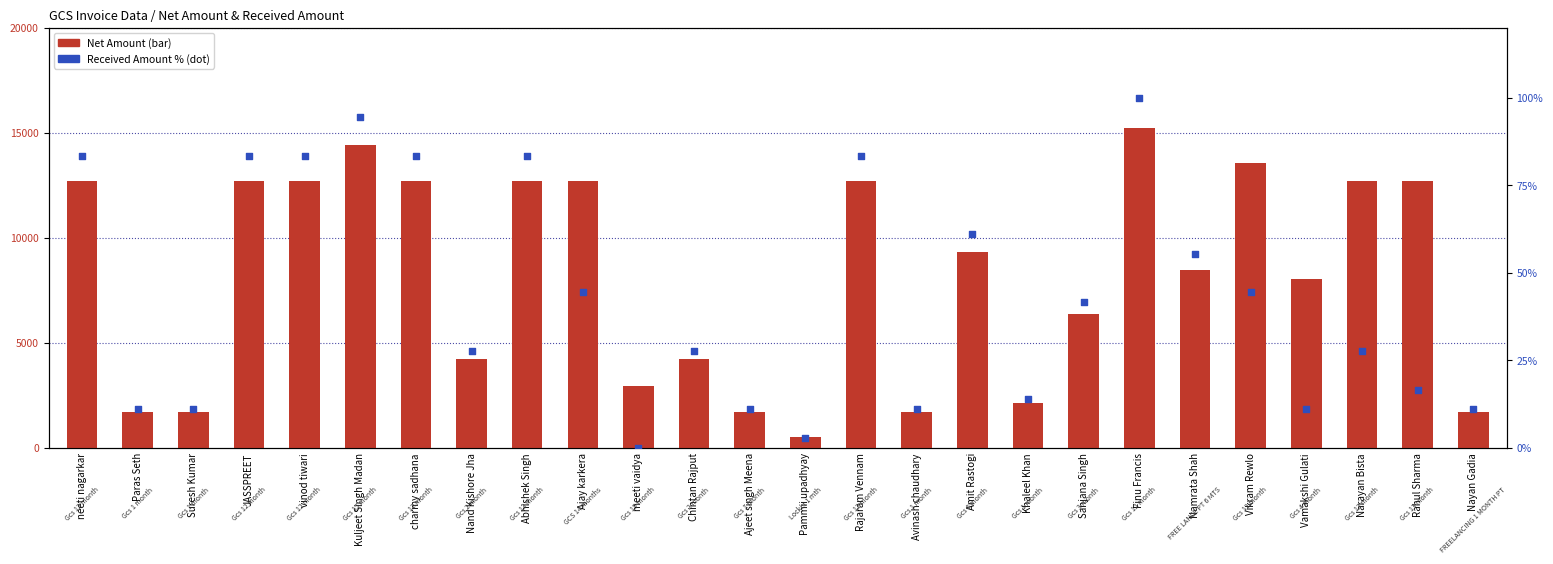

Which series has the largest total across all categories?

Net Amount